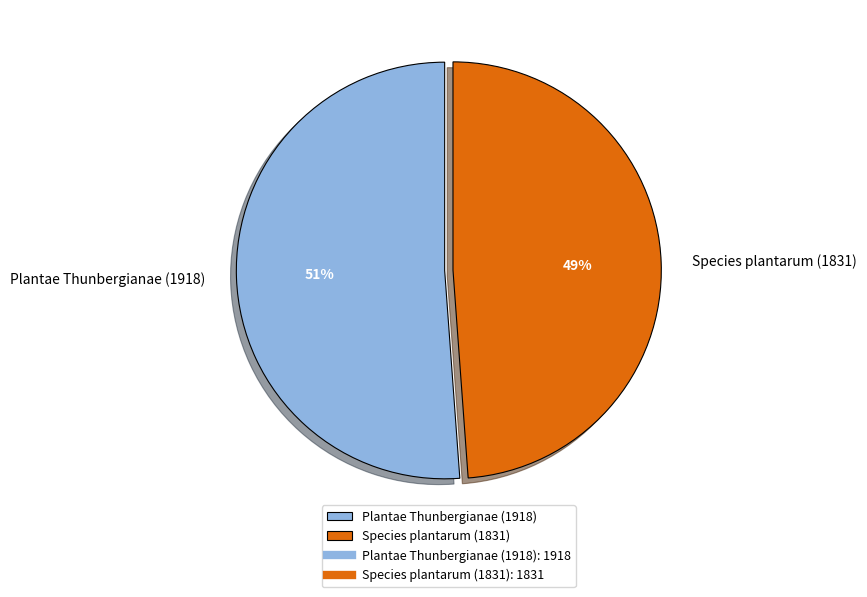

To the nearest percent, what is the difference between the Plantae Thunbergianae (1918) and Species plantarum (1831) slice percentages?

2%